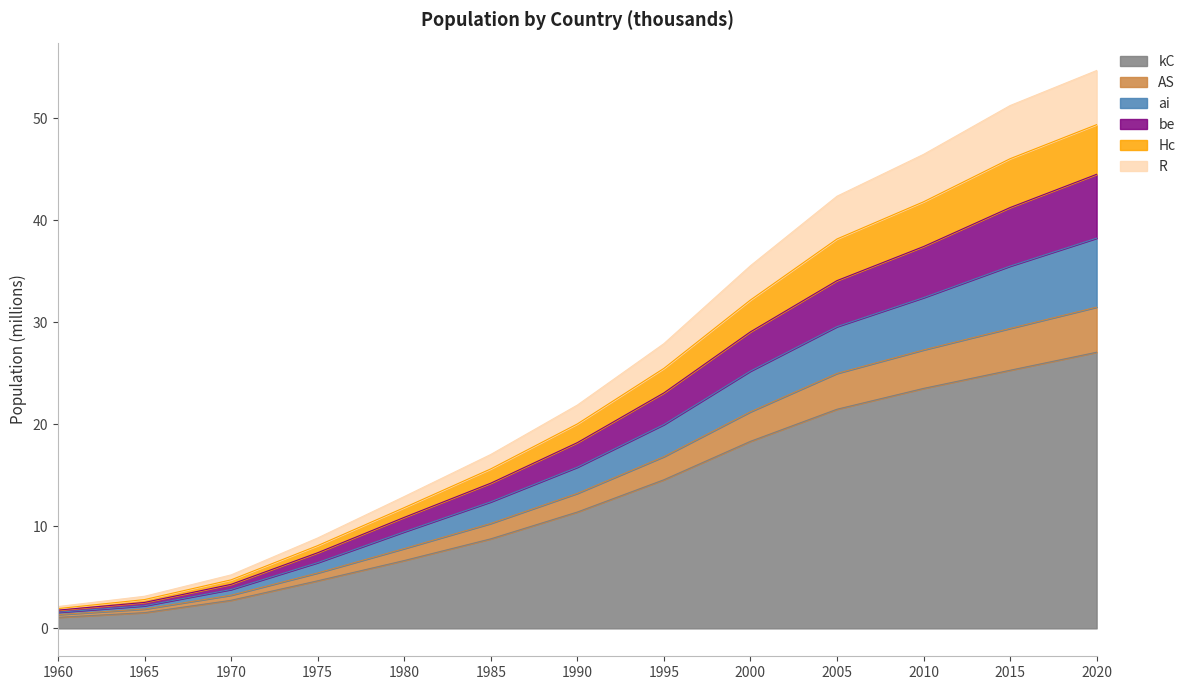

Which category has the highest value in the kC series?

2020